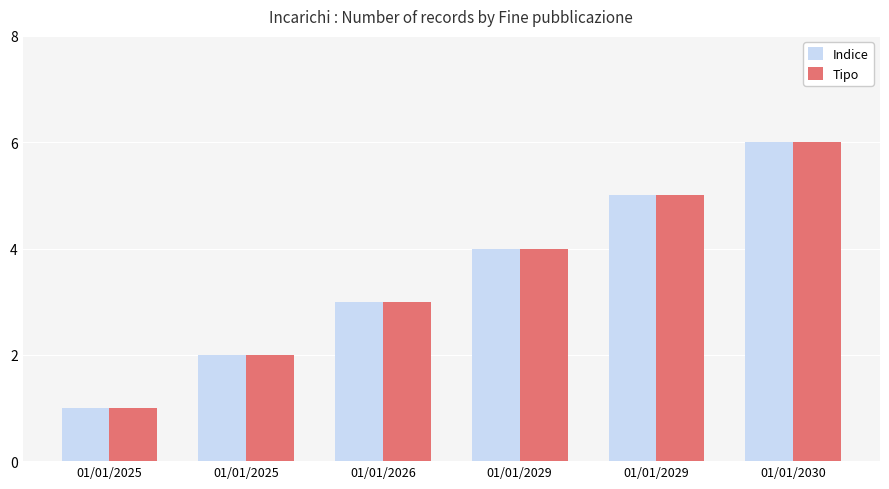

Reading right to left, transcribe all the data shown in this chart.

Indice: 01/01/2030=6	01/01/2029=5	01/01/2029=4	01/01/2026=3	01/01/2025=2	01/01/2025=1
Tipo: 01/01/2030=6	01/01/2029=5	01/01/2029=4	01/01/2026=3	01/01/2025=2	01/01/2025=1